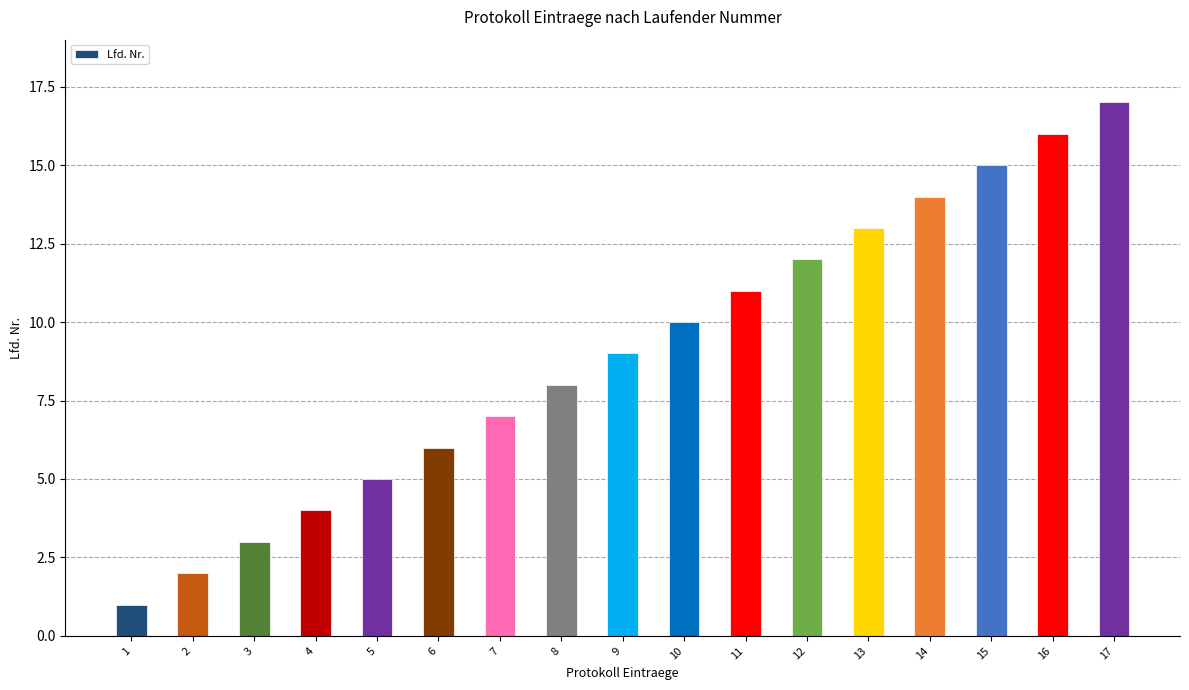

What is the difference between the values at 12 and 14?

2